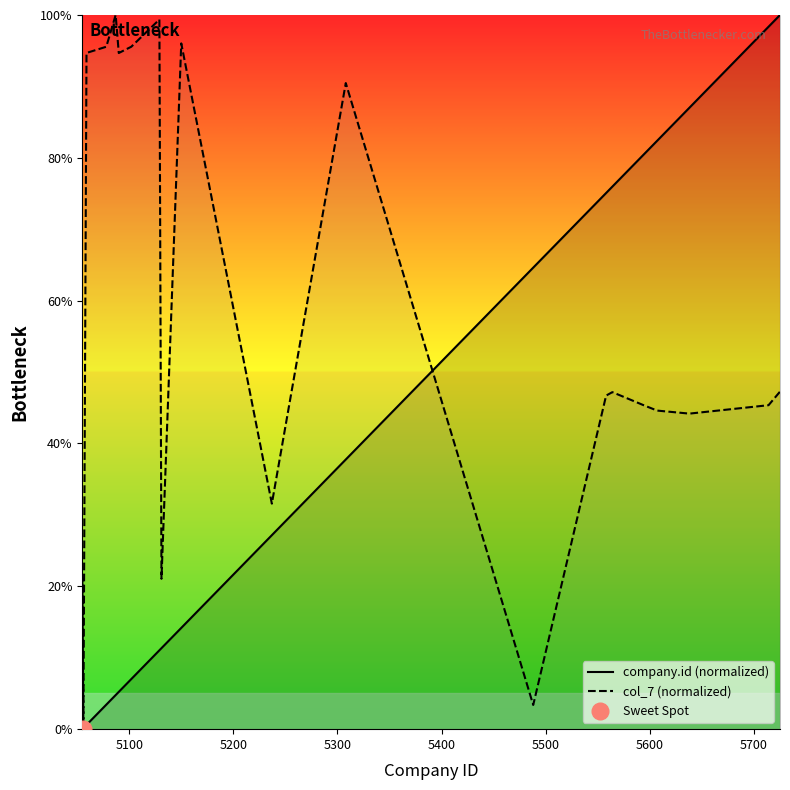

How many distinct data groups are displayed?

2